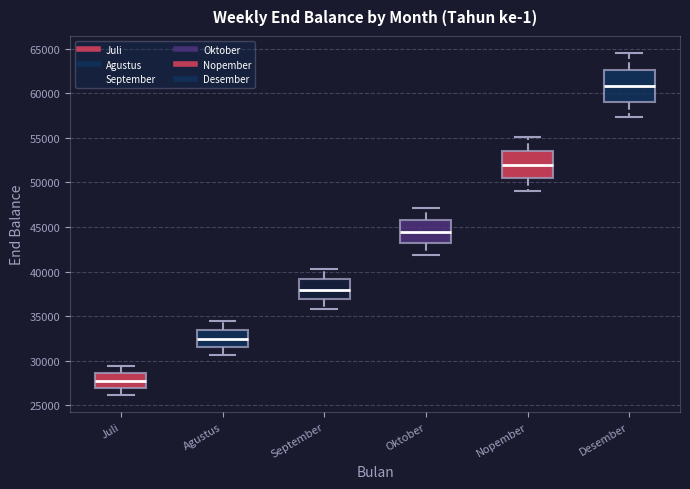

Where does the upper whisker of the box for Desember end on the y-axis? The values are not printed on the chart, so give them approximately, as read against the axis.

64500